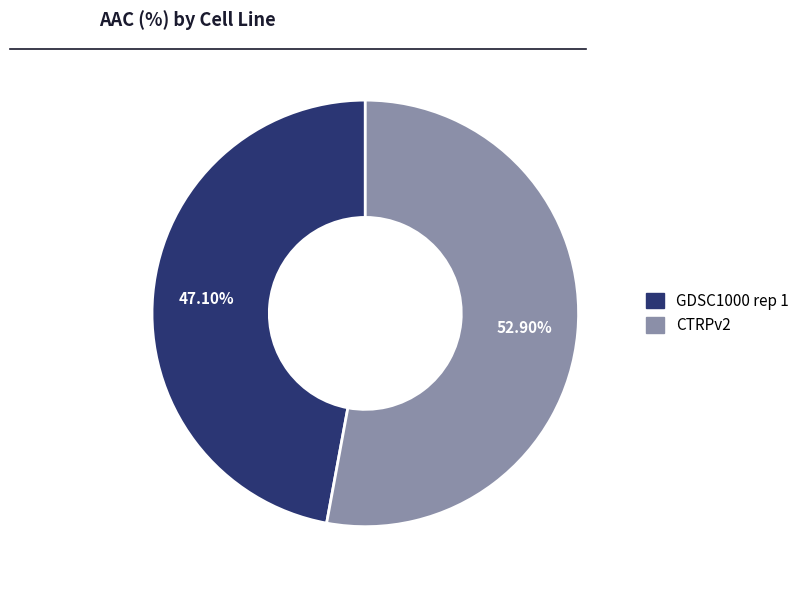

How many slices are in this pie chart?

2